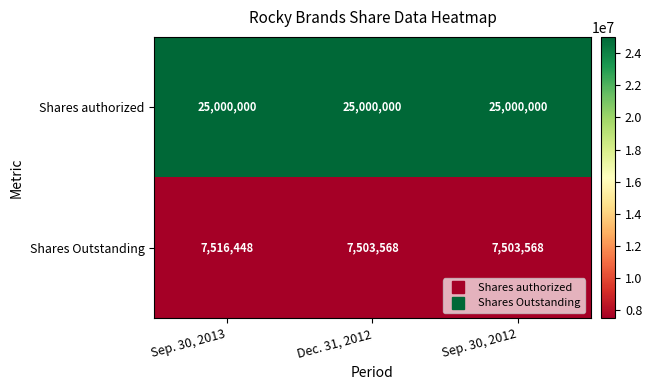

What is the difference between the highest and lowest values at Dec. 31, 2012?

17496432